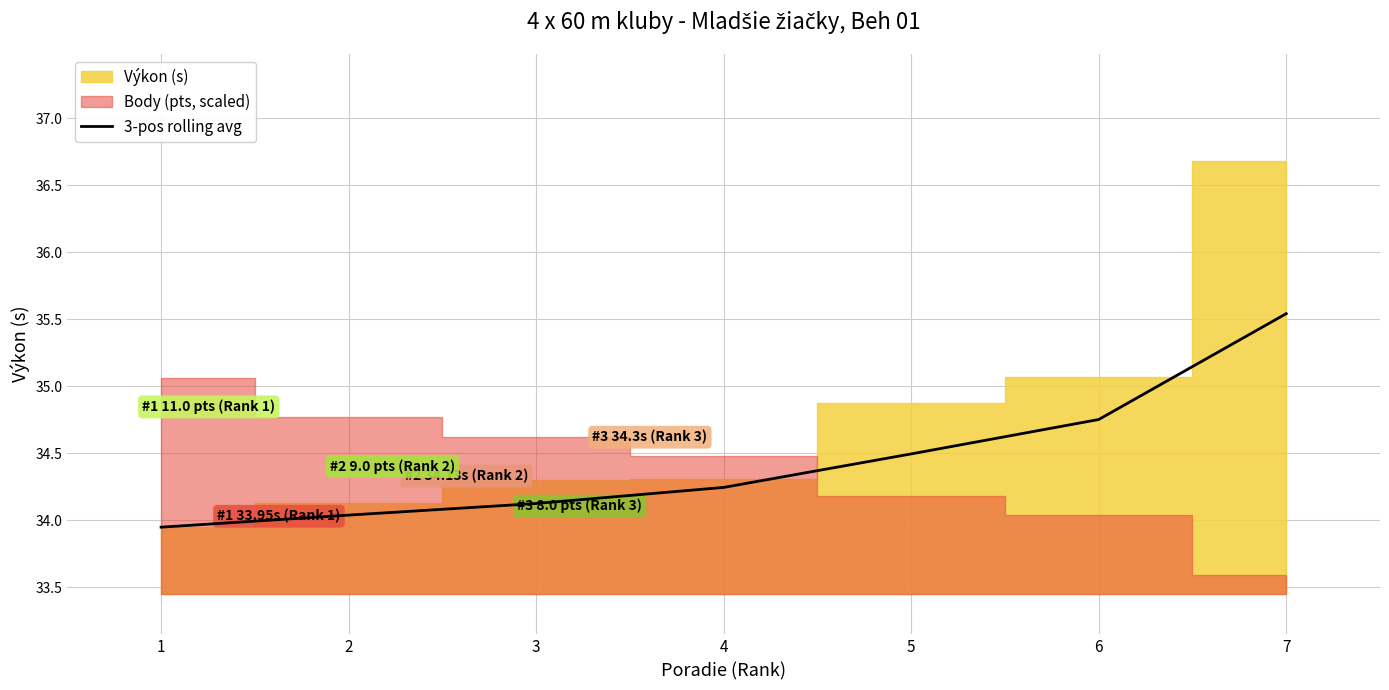

Approximately how many times larger is the value at 1 compared to 7?

1.0